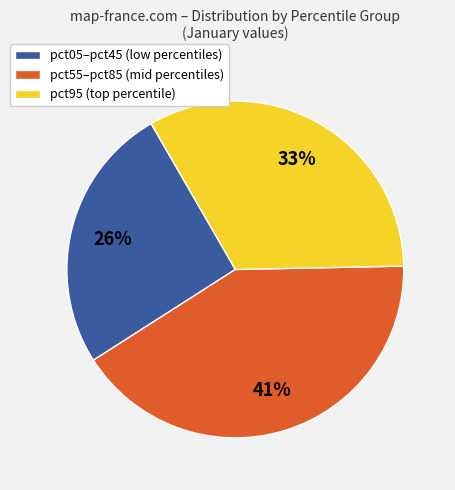

Which has a higher value, pct55–pct85 (mid percentiles) or pct05–pct45 (low percentiles)?

pct55–pct85 (mid percentiles)